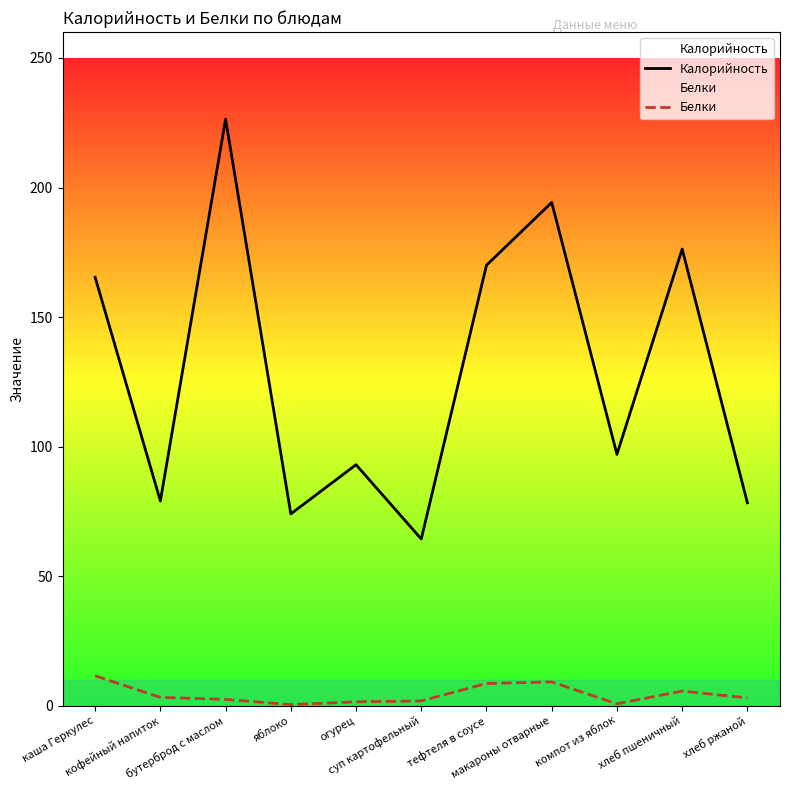

What is the value of the Белки point at the 8th from the left?

9.2